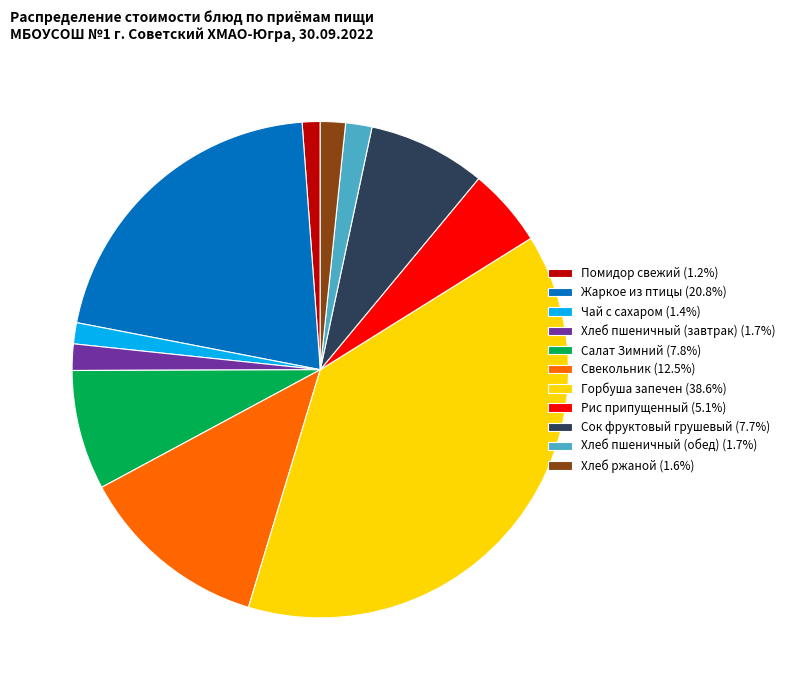

What is the ratio of the value at Сок фруктовый грушевый (7.7%) to the value at Салат Зимний (7.8%)?

1.0